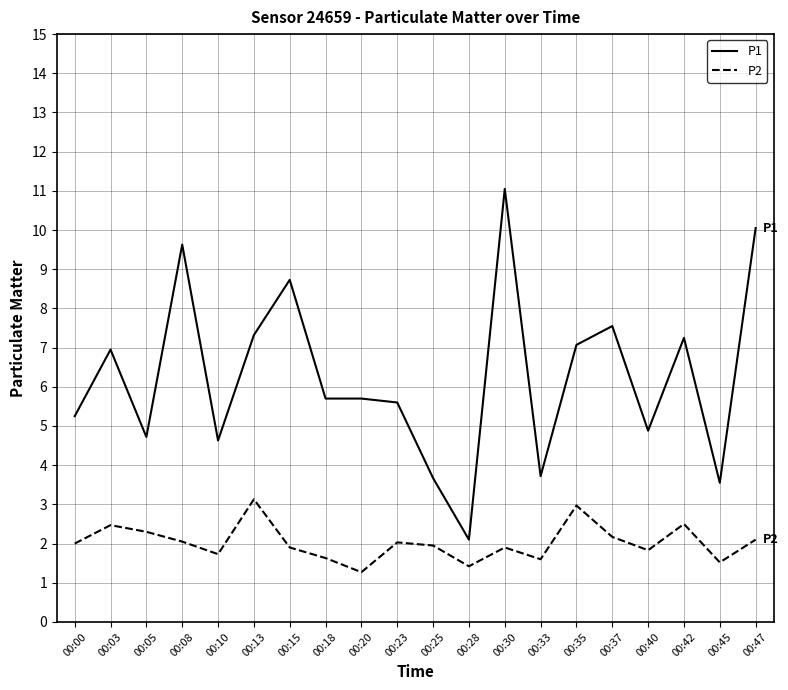

How many series are shown in this chart?

2